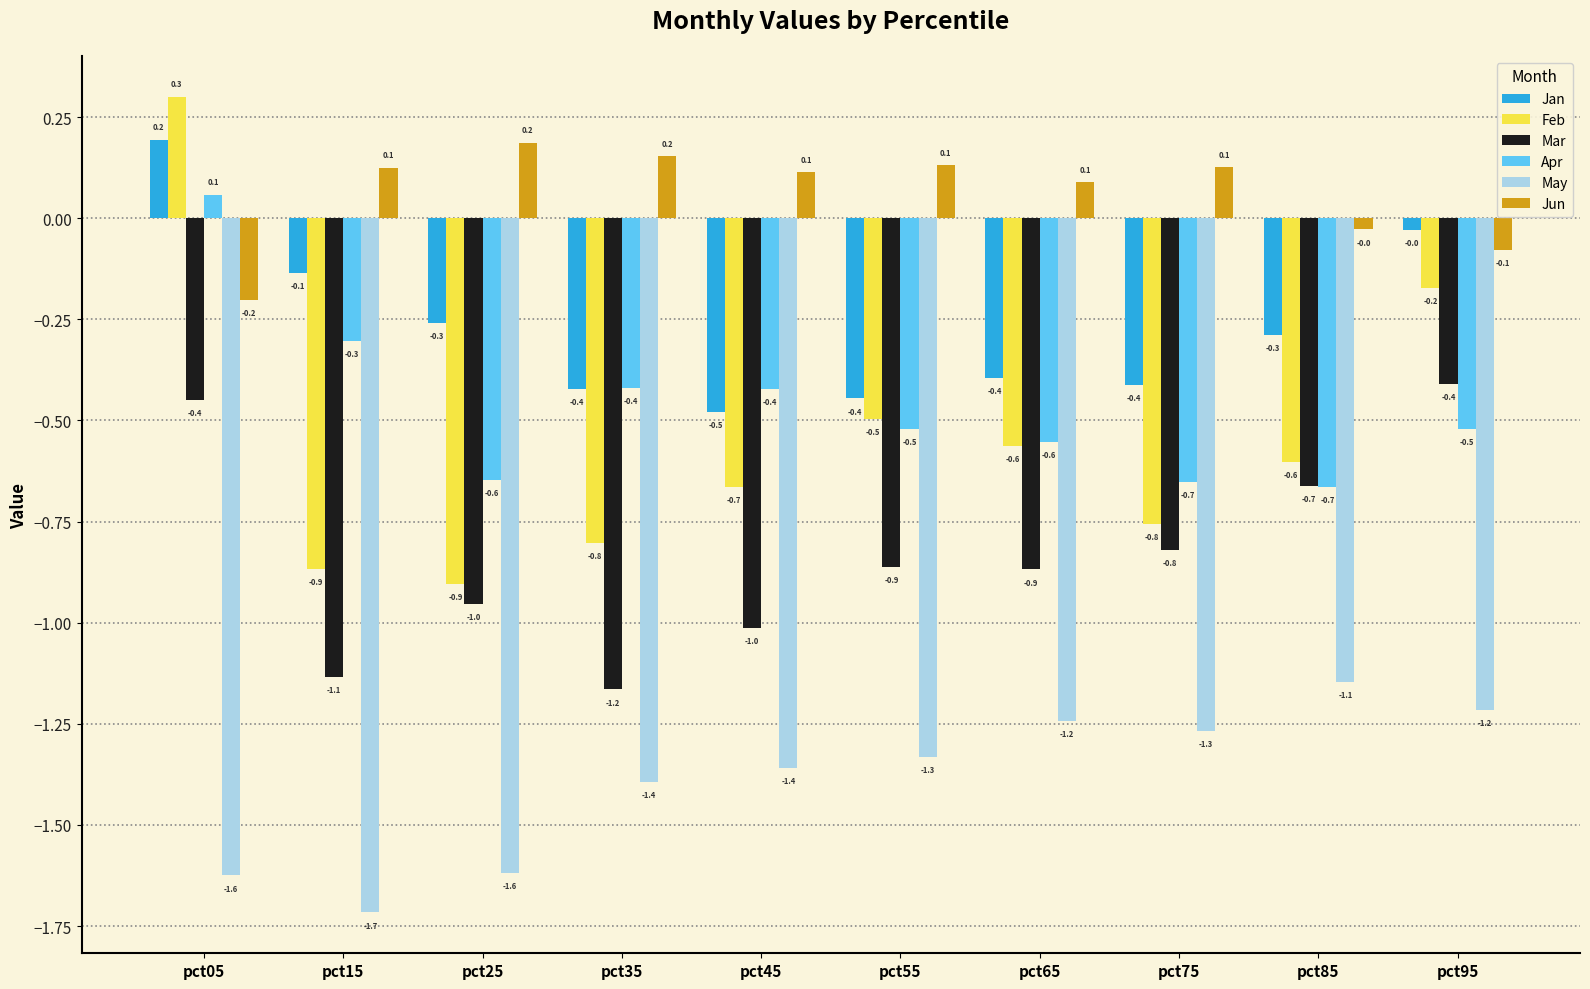

What is the difference between the second highest and minimum values in the Mar series?

0.7